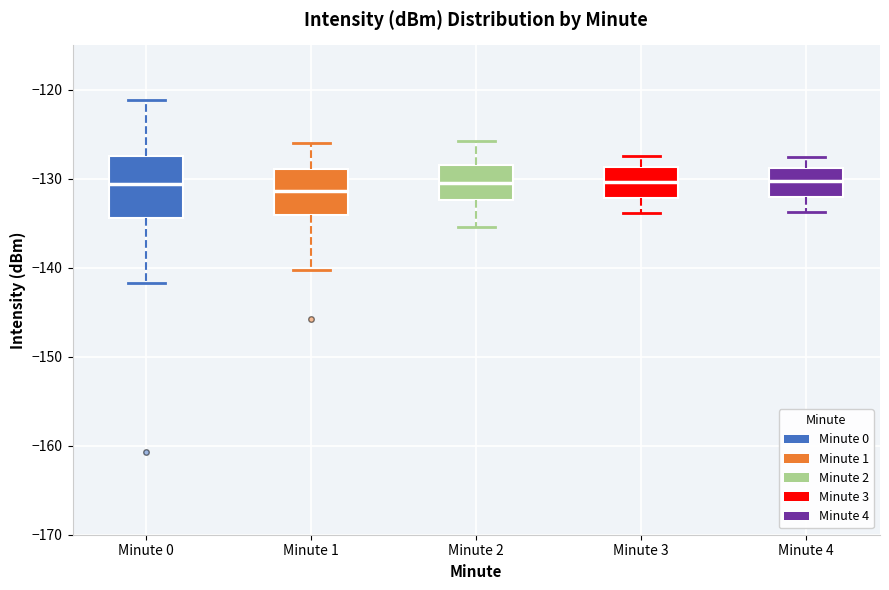

Where is the lower edge of the box for Minute 3 on the y-axis? The values are not printed on the chart, so give them approximately, as read against the axis.

-132